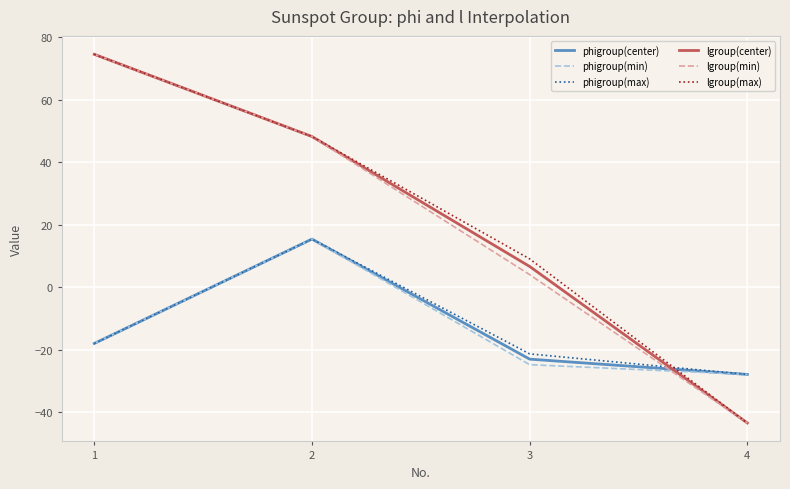

How many lines are shown in the chart?

6